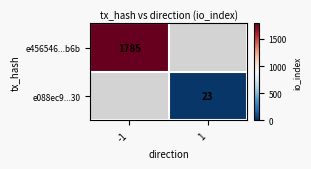

Read the e456546...b6b value at -1.

1785.0